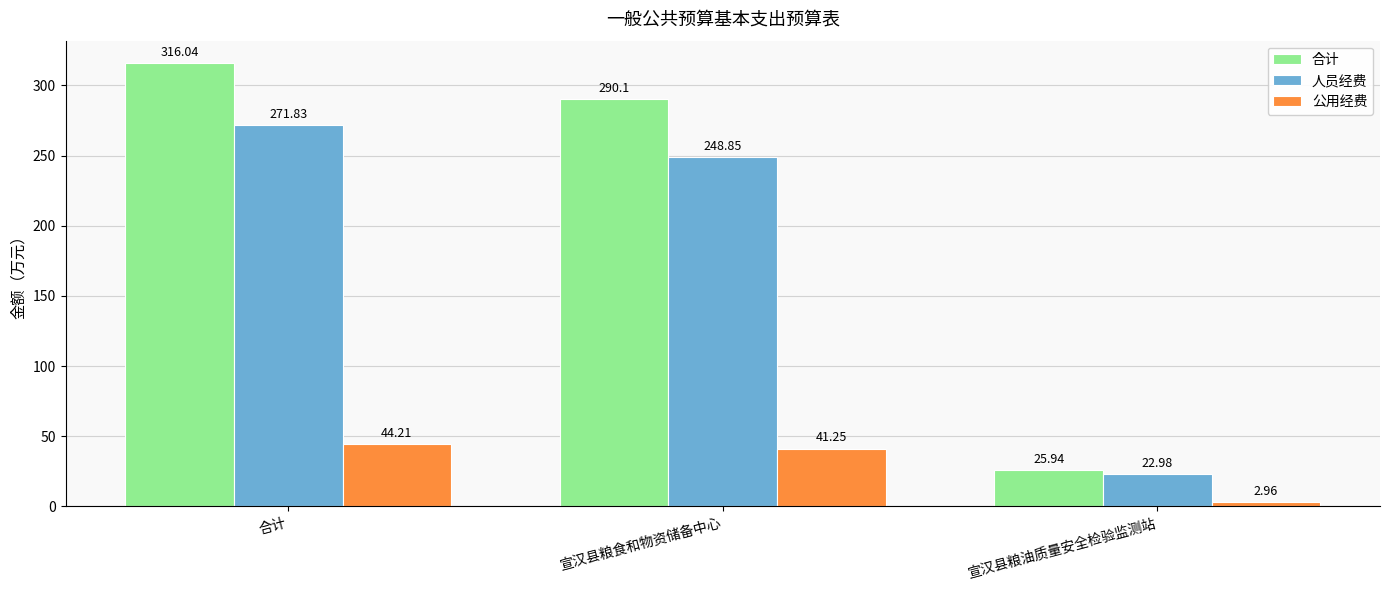

What position from the left is 宣汉县粮食和物资储备中心?

2